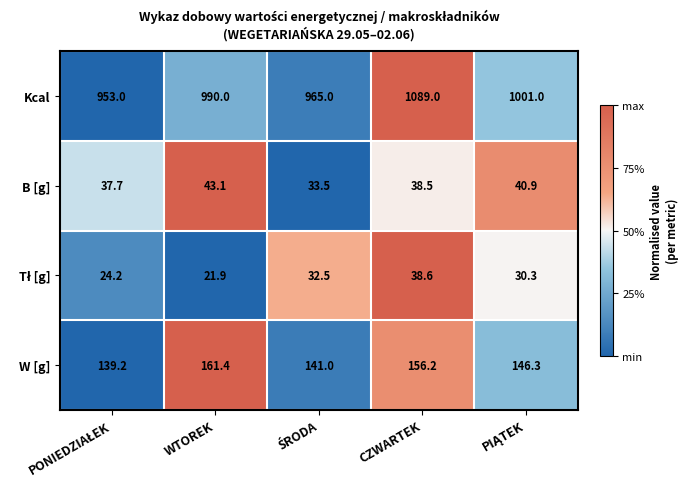

At which label does W [g] first exceed 146?

WTOREK